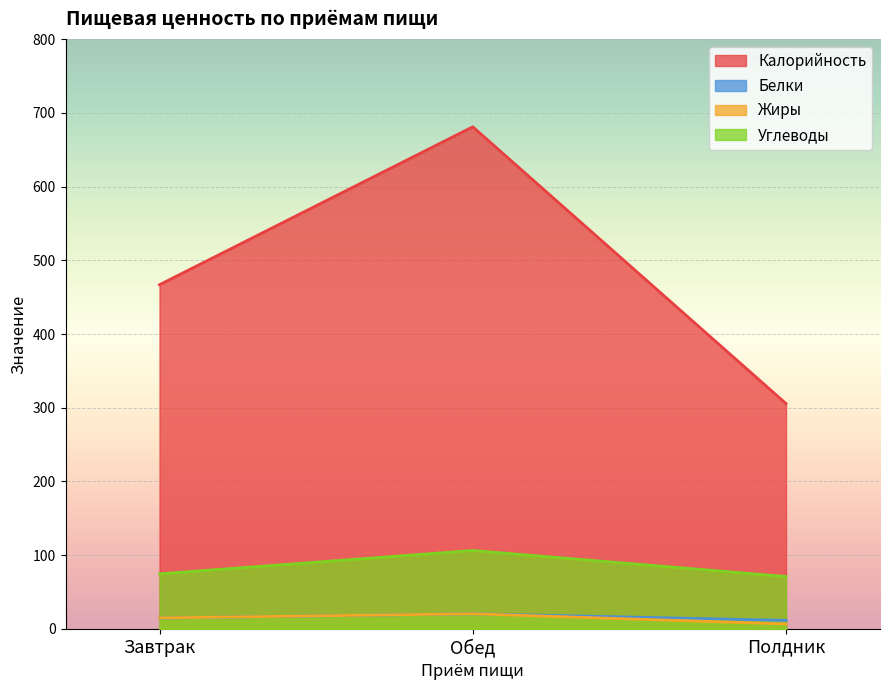

What is the lowest value of the Калорийность series?

305.6